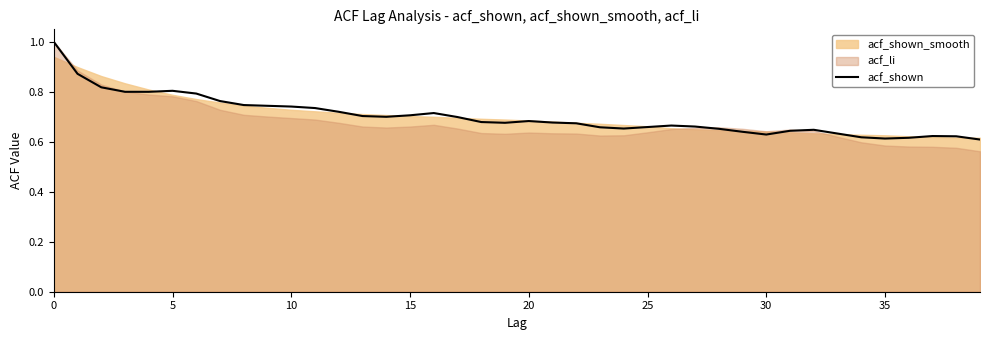

What is the difference between the second highest and second lowest values?

0.3